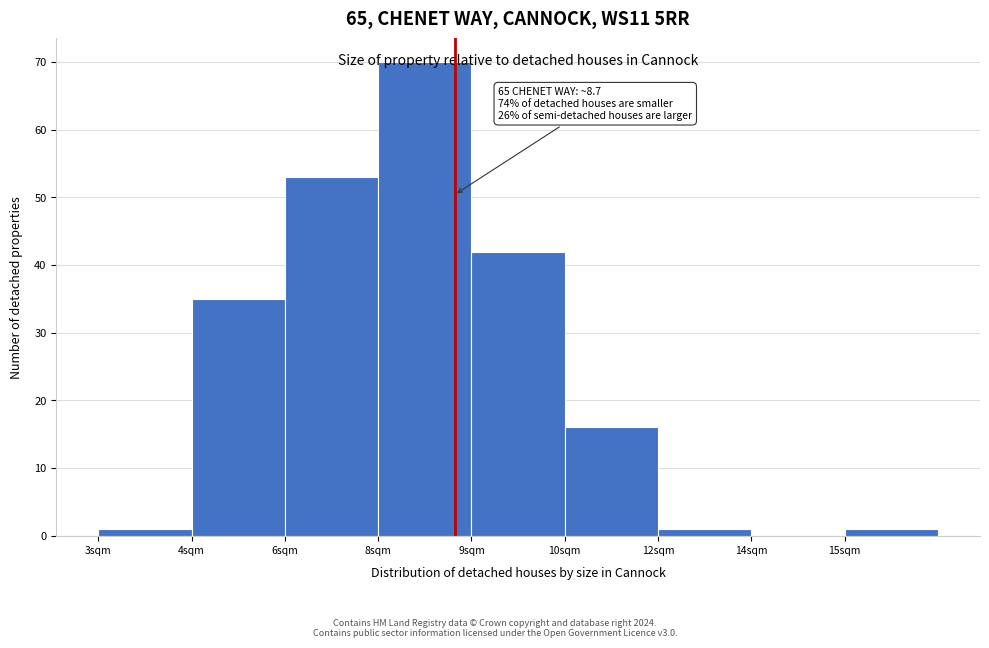

True or false: the data shows 29 at 6sqm.

False